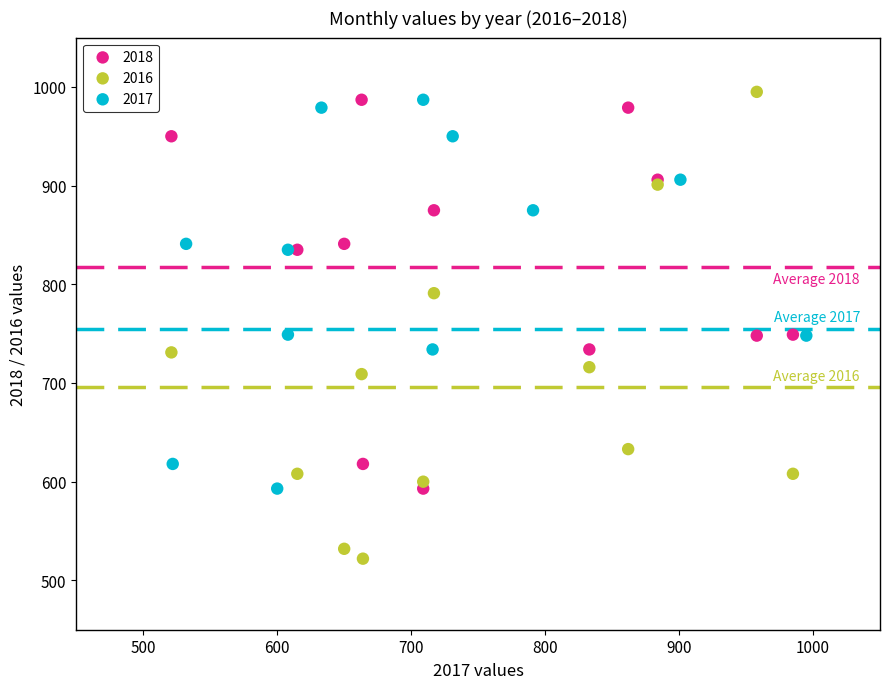

Which series has the largest Y range (max minus min)?

2016